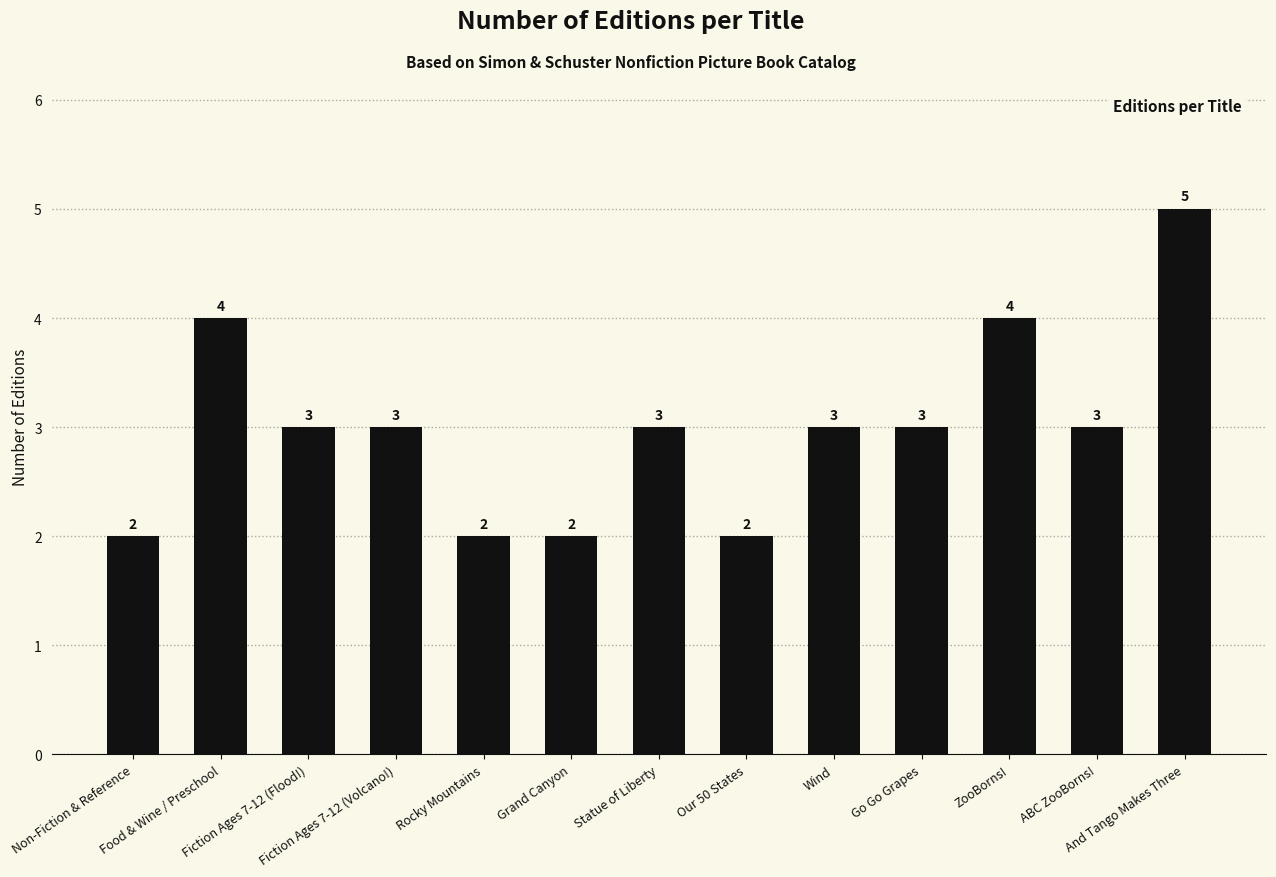

Reading right to left, what are all the values shown in this chart?

5	3	4	3	3	2	3	2	2	3	3	4	2